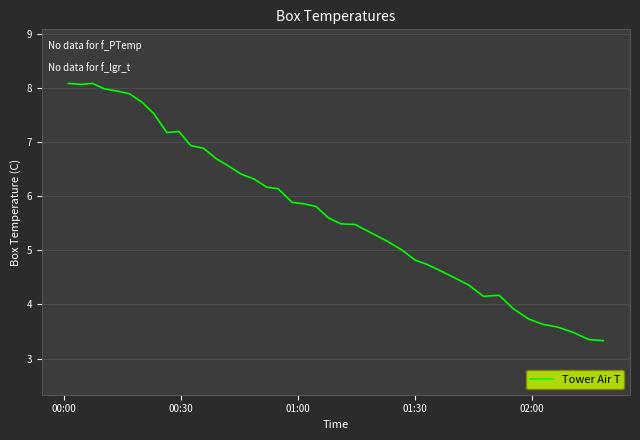

What is the sum of all values?

230.6